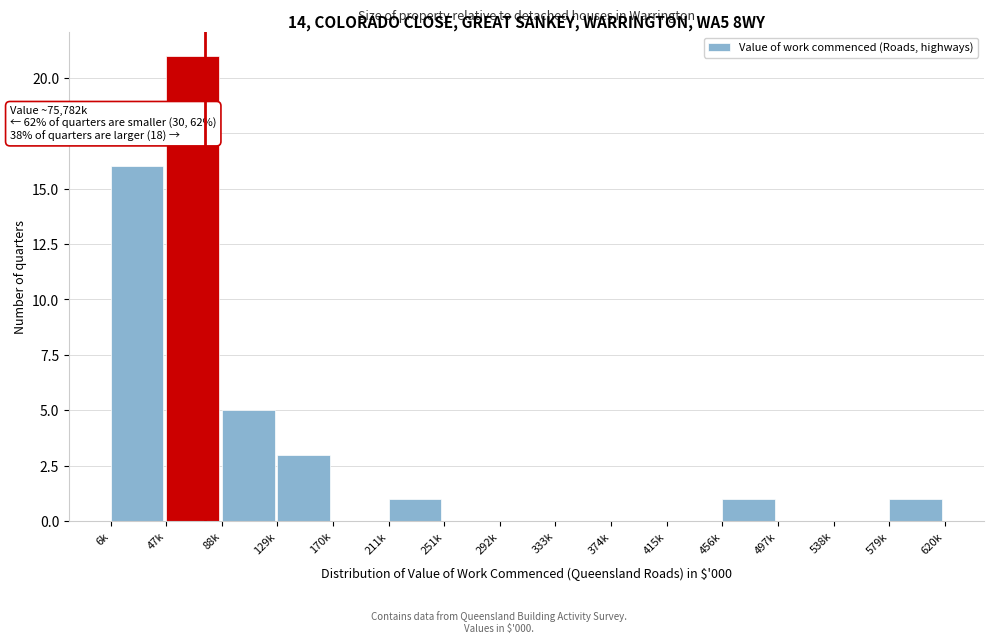

Reading left to right, what are all the values shown in this chart?

6k=16	47k=21	88k=5	129k=3	170k=0	211k=1	251k=0	292k=0	333k=0	374k=0	415k=0	456k=1	497k=0	538k=0	579k=1